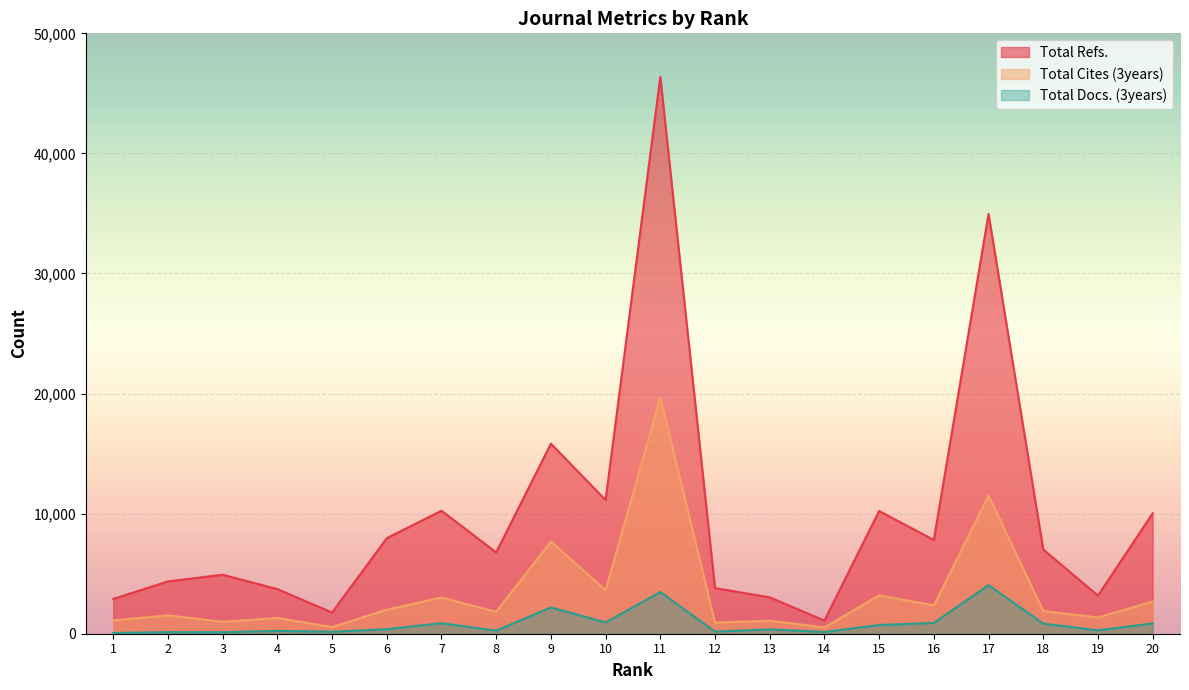

What are all the series names shown in the legend?

Total Refs., Total Cites (3years), Total Docs. (3years)